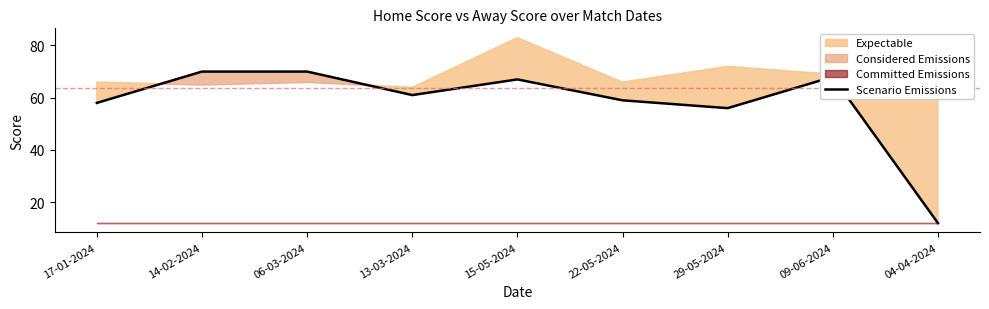

Approximately how many times larger is the value at 17-01-2024 compared to 22-05-2024?

1.0